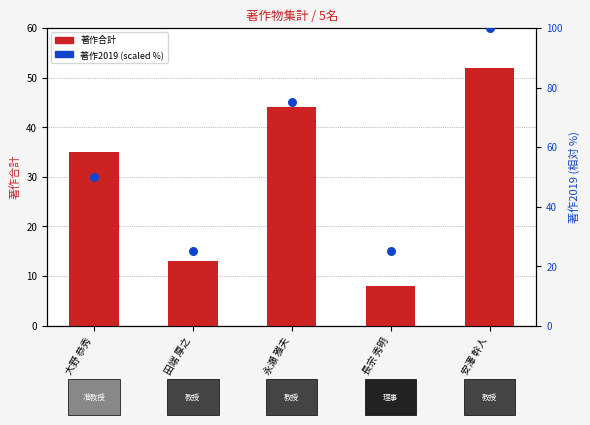

Is the value of 著作2019 (scaled %) at 安澤 幹人 greater than the value of 著作合計 at 大野 恭秀?

Yes